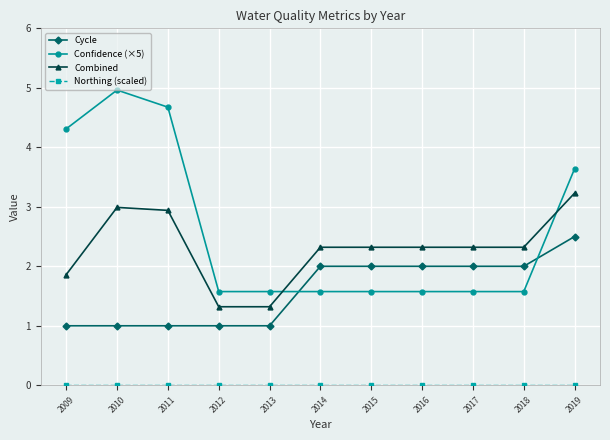

True or false: Combined has more than 0 interior local peaks.

True